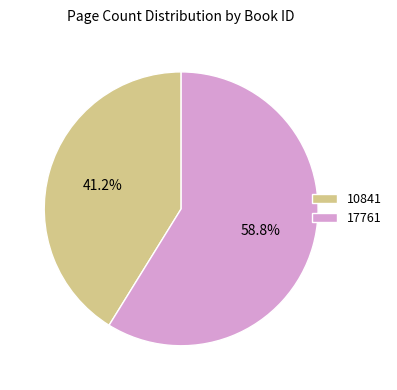

Which slice is the largest?

17761